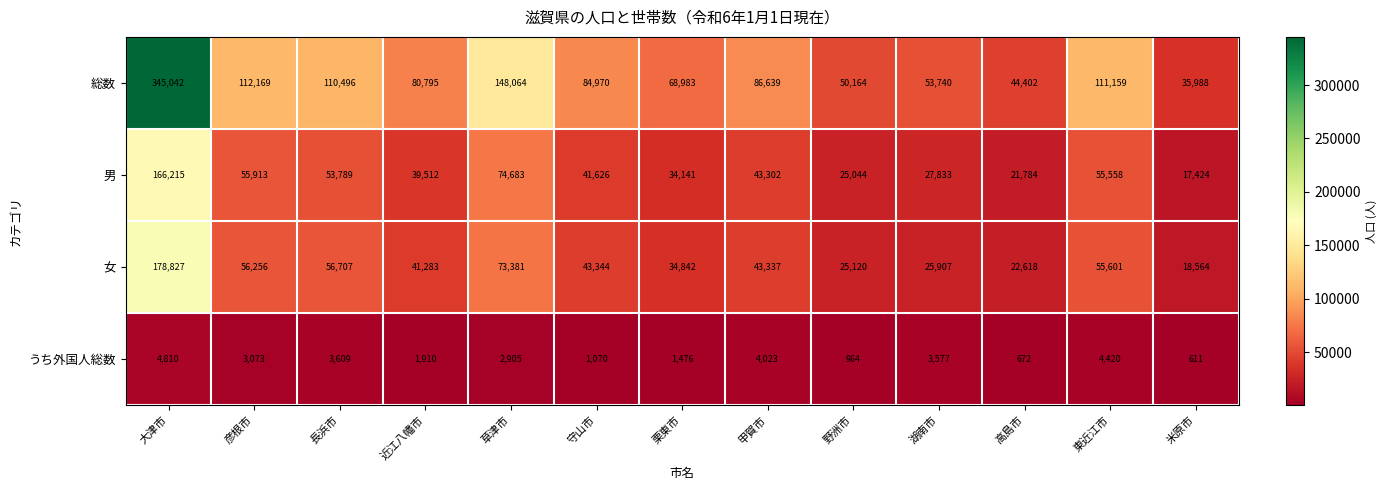

What is the difference between the maximum and minimum values in the 総数 series?

309054